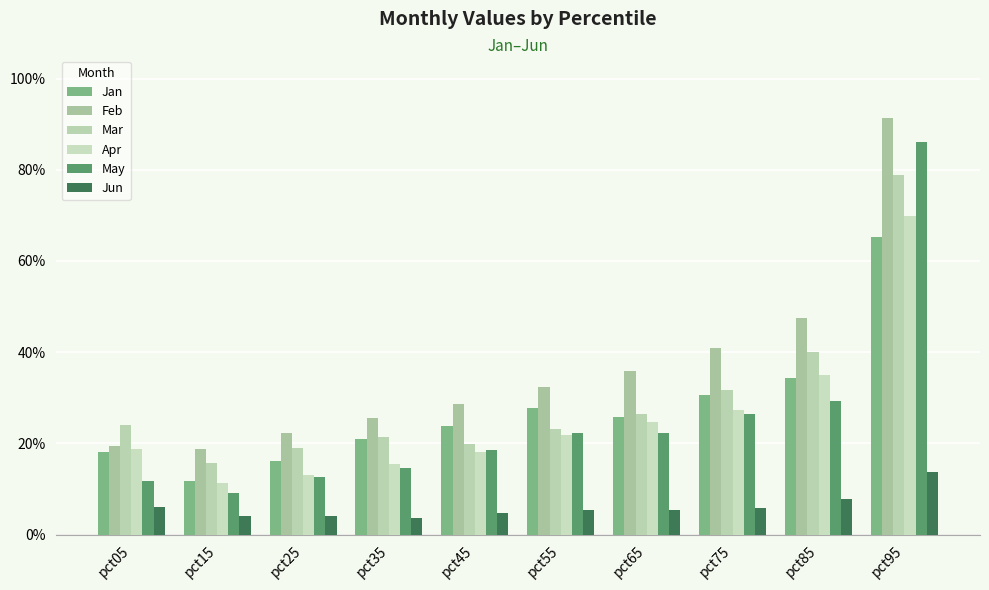

What is the difference between the second highest and minimum values in the Mar series?

0.2